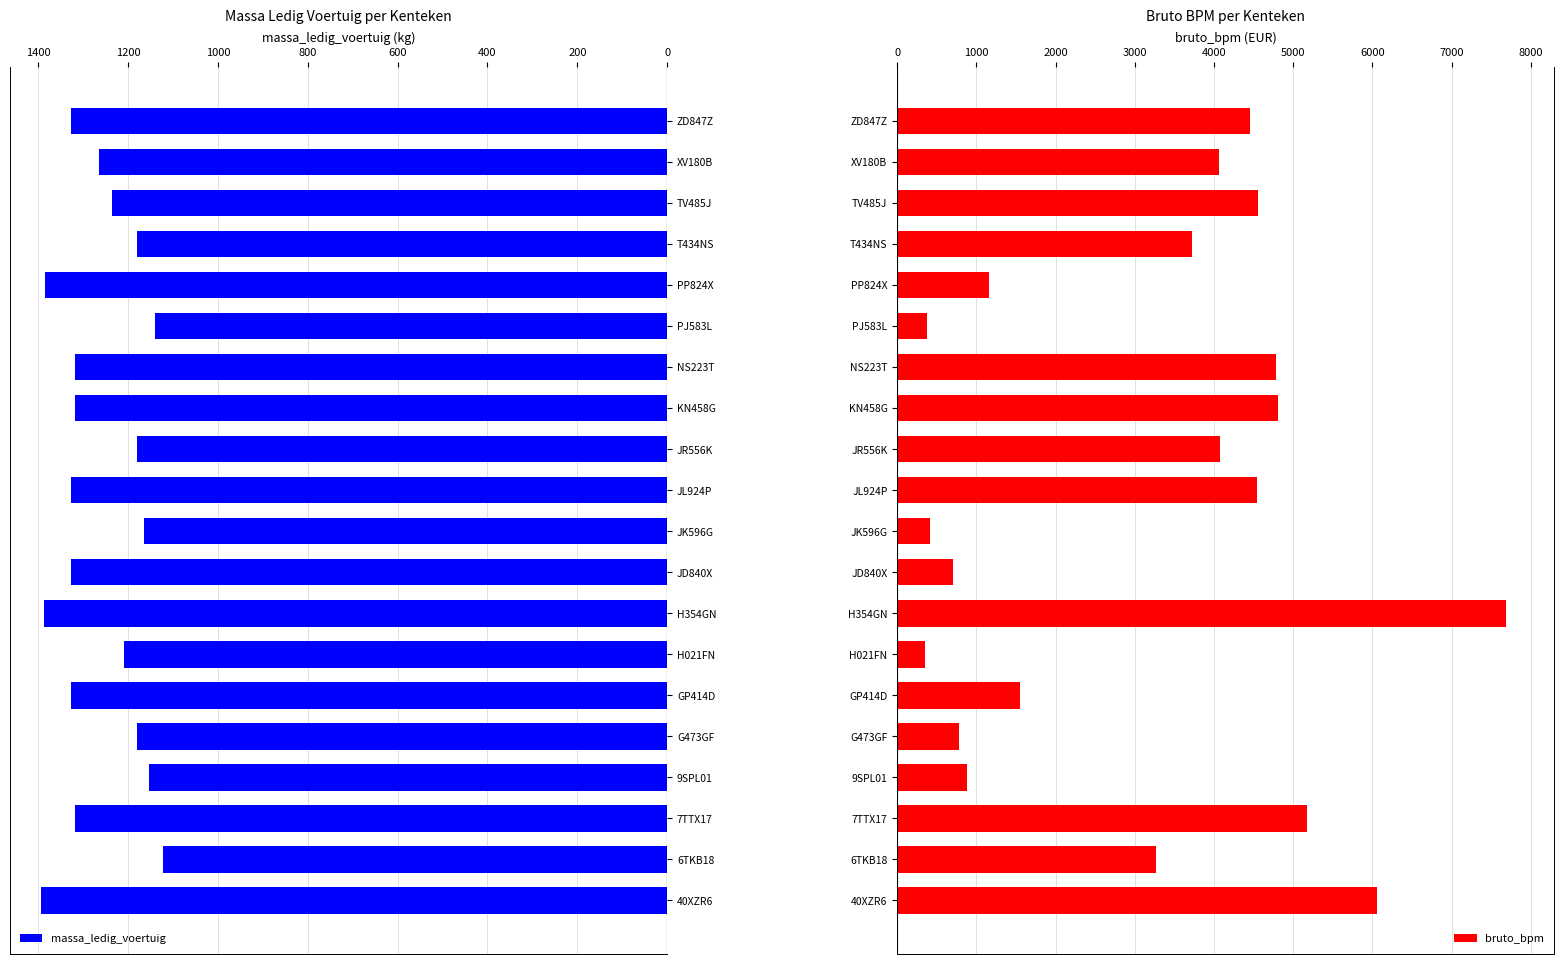

Is it true that bruto_bpm equals 4545 at JL924P?

True